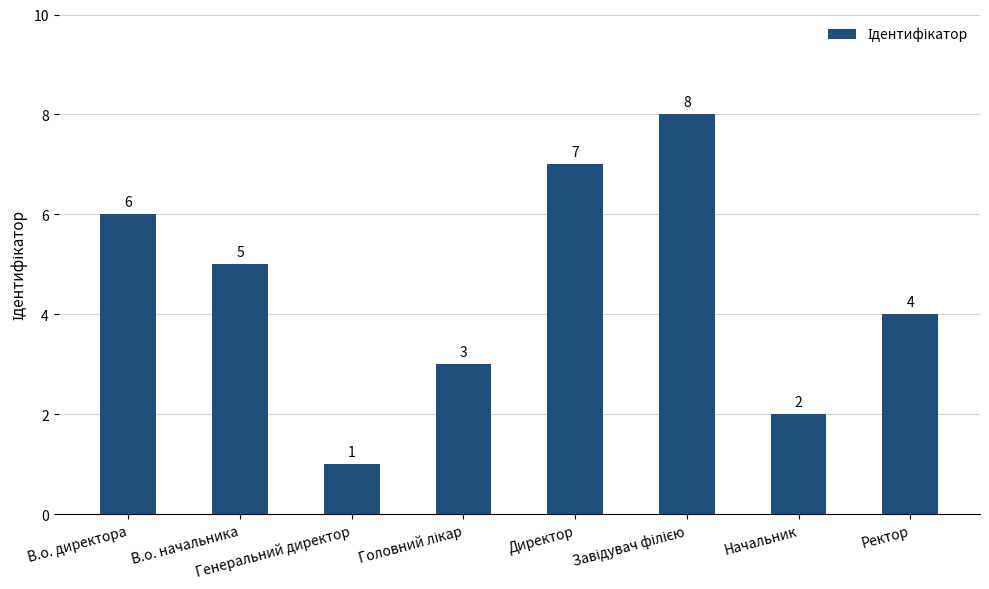

What position from the left is В.о. директора?

1